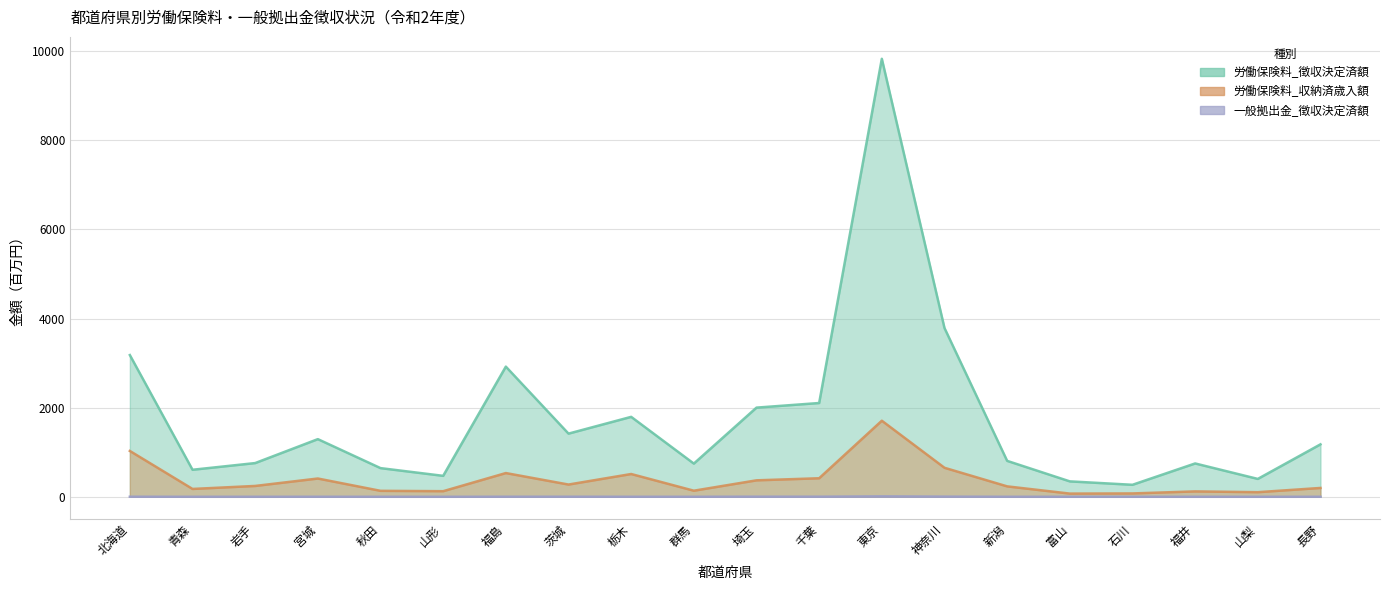

Reading left to right, extract all data points from this chart.

労働保険料_徴収決定済額: 北海道=3181.1	青森=606.6	岩手=756.9	宮城=1294.0	秋田=643.6	山形=470.1	福島=2921.5	茨城=1417.8	栃木=1794.2	群馬=744.9	埼玉=2001.4	千葉=2104.8	東京=9830.9	神奈川=3787.7	新潟=806.2	富山=346.0	石川=269.3	福井=748.2	山梨=401.2	長野=1177.2
労働保険料_収納済歳入額: 北海道=1028.7	青森=176.1	岩手=243.3	宮城=410.2	秋田=133.8	山形=125.8	福島=532.7	茨城=274.8	栃木=511.3	群馬=136.6	埼玉=369.5	千葉=416.1	東京=1707.3	神奈川=651.1	新潟=233.9	富山=71.7	石川=75.3	福井=120.9	山梨=103.3	長野=198.4
一般拠出金_徴収決定済額: 北海道=1.6	青森=0.6	岩手=0.5	宮城=1.2	秋田=0.5	山形=0.3	福島=1.5	茨城=1.7	栃木=0.8	群馬=0.8	埼玉=2.5	千葉=2.0	東京=9.7	神奈川=3.7	新潟=0.6	富山=0.3	石川=0.2	福井=0.4	山梨=0.3	長野=0.8